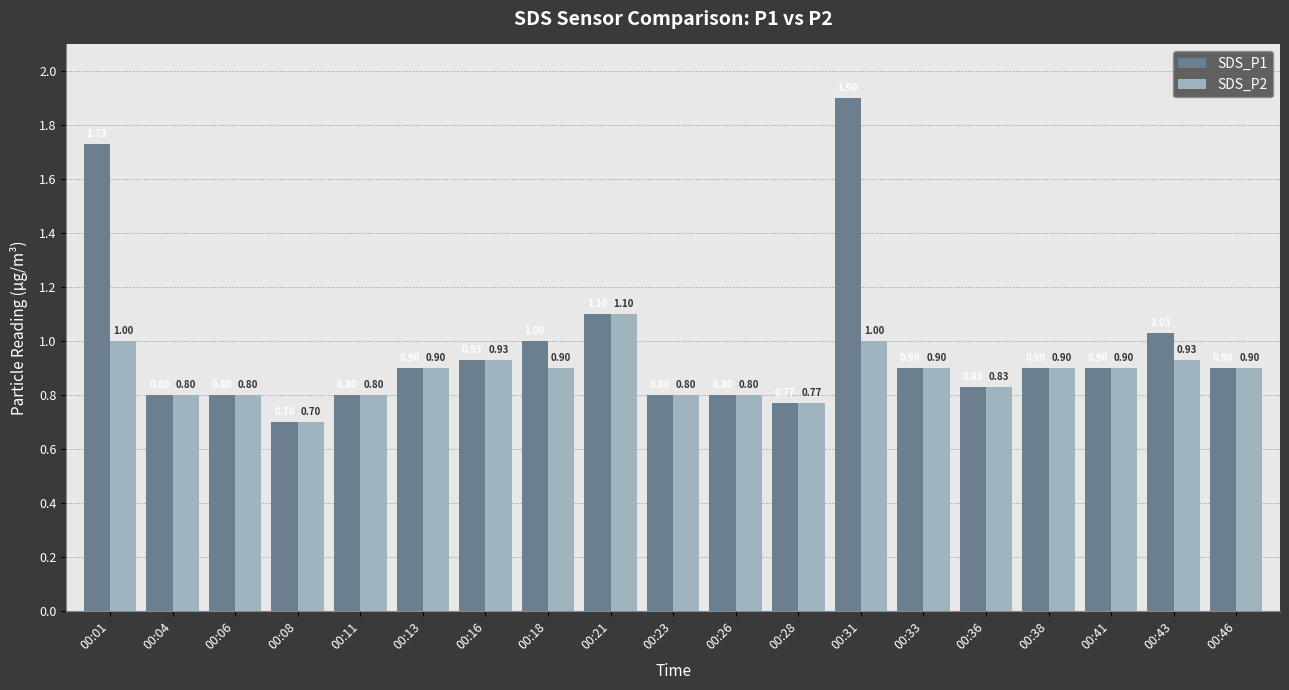

What are all the series names shown in the legend?

SDS_P1, SDS_P2